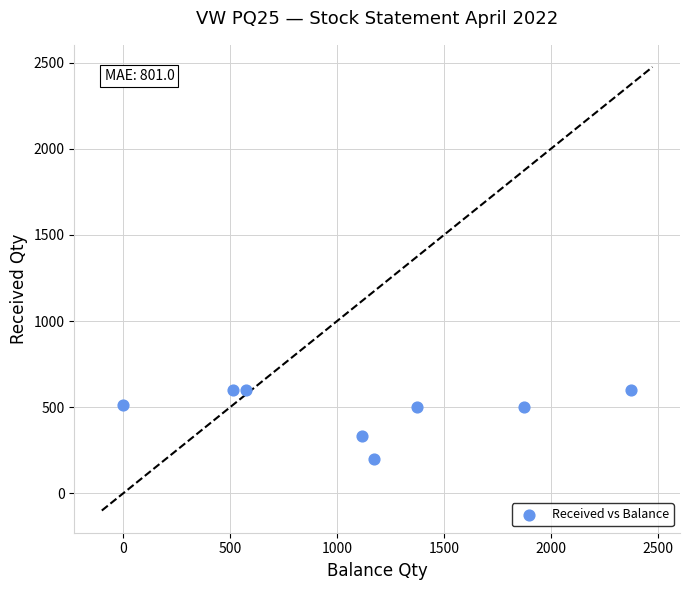

What Y value in the scatter plot is closest to 400?

332